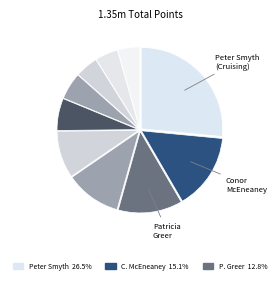

How many segments does this pie chart have?

10